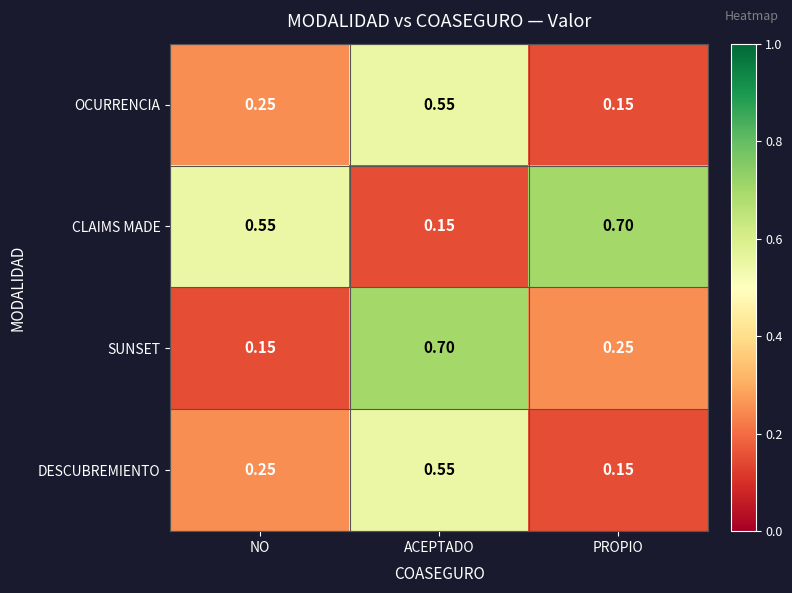

Which series changed the most between ACEPTADO and PROPIO?

CLAIMS MADE